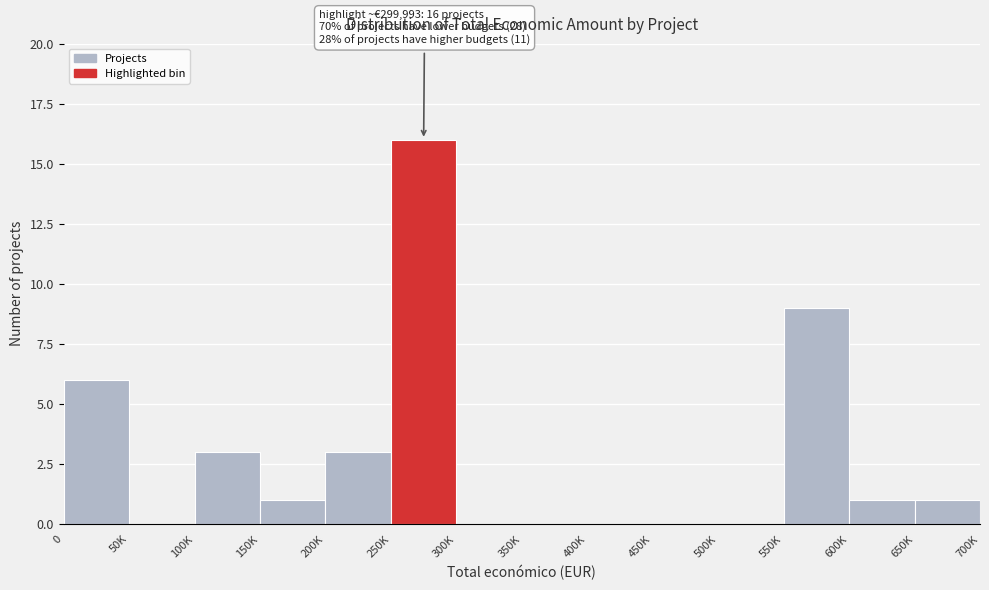

Reading left to right, transcribe all the data shown in this chart.

0=6	50K=0	100K=3	150K=1	200K=3	250K=16	300K=0	350K=0	400K=0	450K=0	500K=0	550K=9	600K=1	650K=1